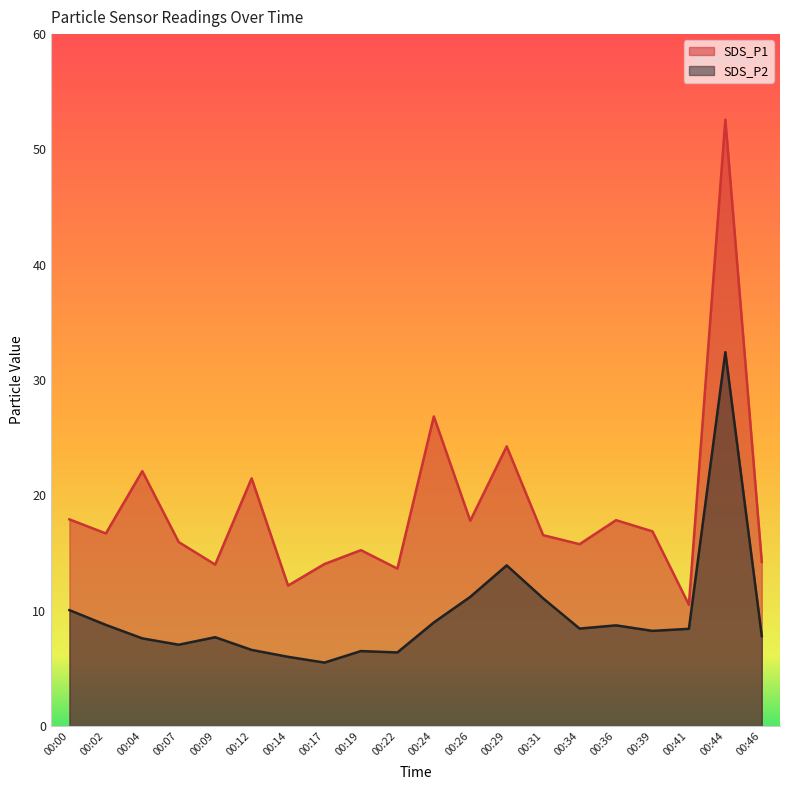

How many series are shown in this chart?

2